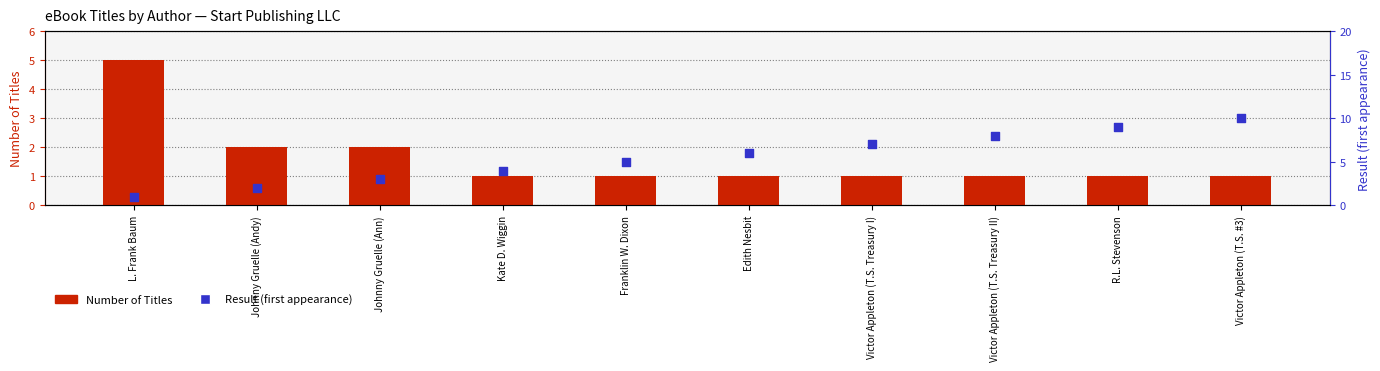

At which category is the sum across all series the highest?

Victor Appleton (T.S. #3)